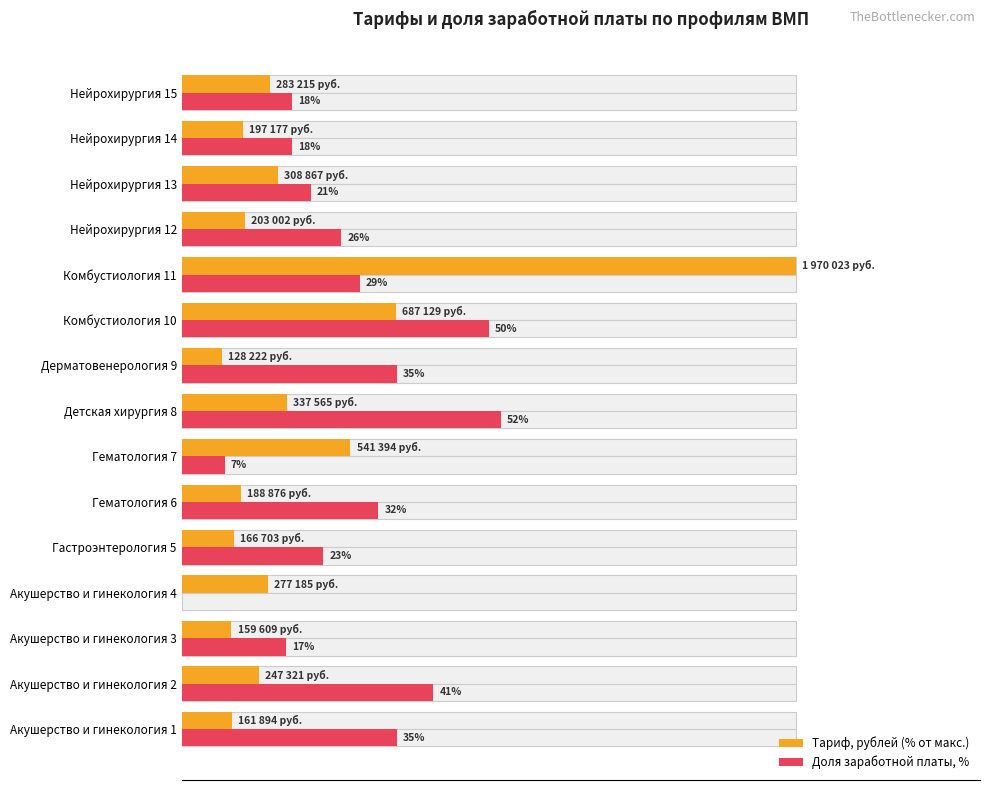

The Доля заработной платы, % series shows 44.2 at Гематология 6. True or false?

False